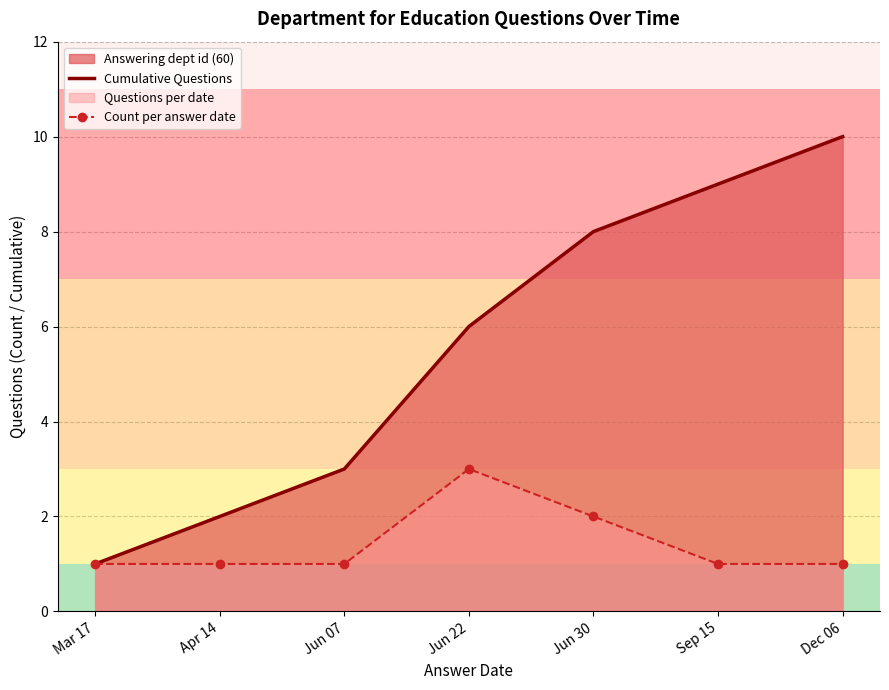

True or false: Cumulative Questions and Count per answer date cross at least once.

False